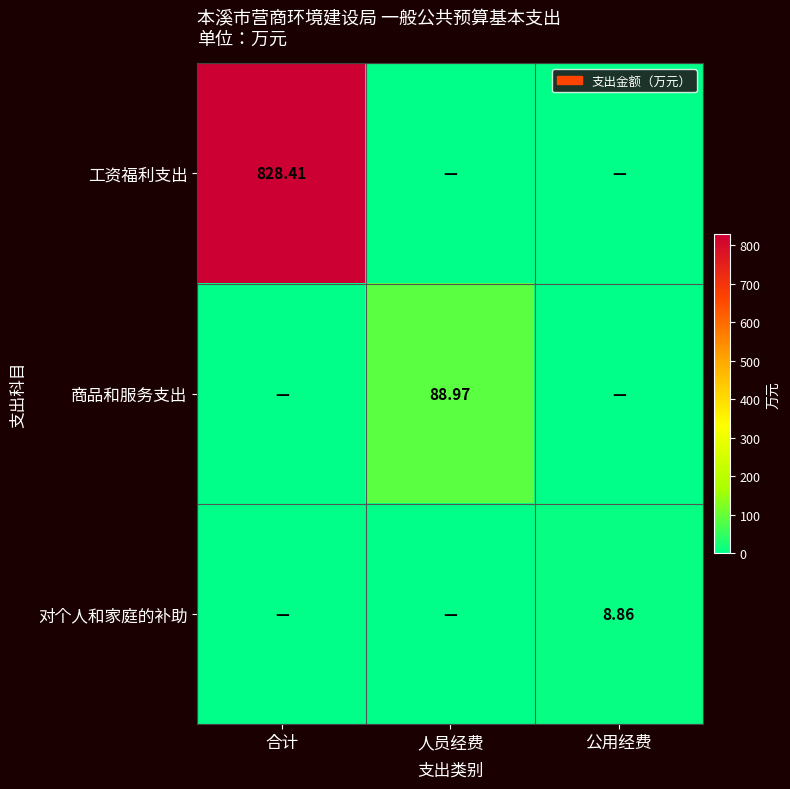

At how many categories does at least one series exceed 723?

1